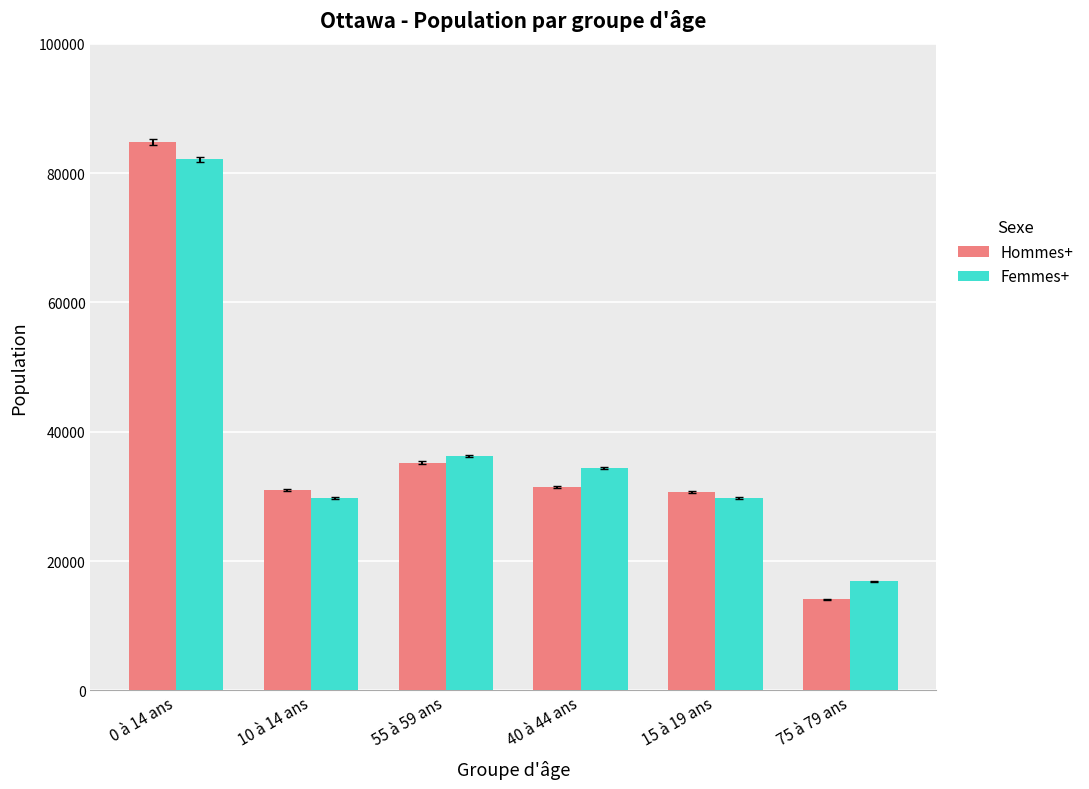

At which label does Femmes+ first exceed 34370?

0 à 14 ans